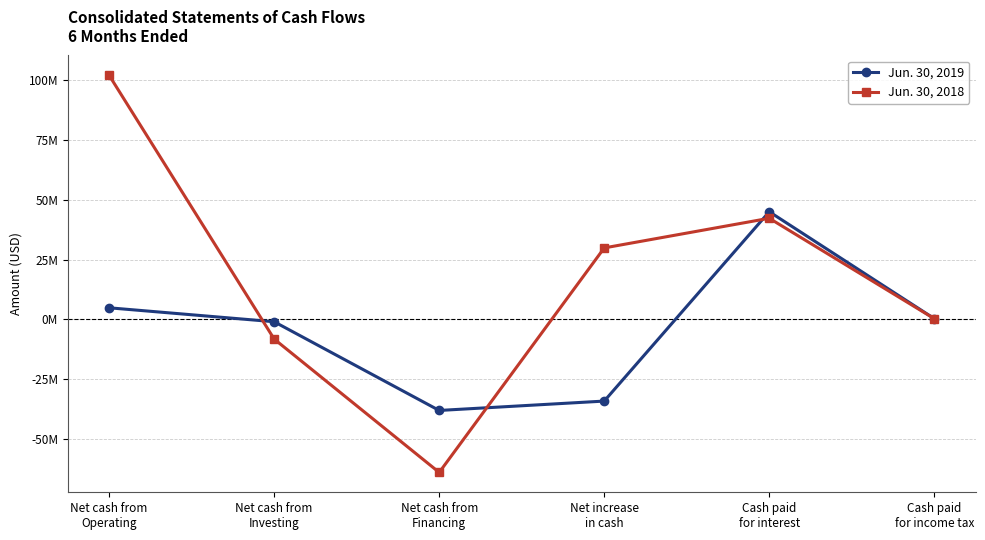

At Net cash from
Investing, list the series in order from largest to smallest.

Jun. 30, 2019, Jun. 30, 2018